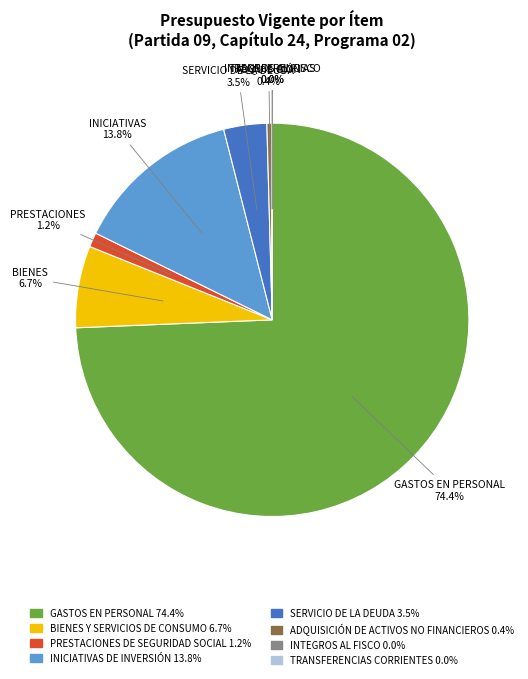

Does INICIATIVAS DE INVERSIÓN represent more than half of the total?

No